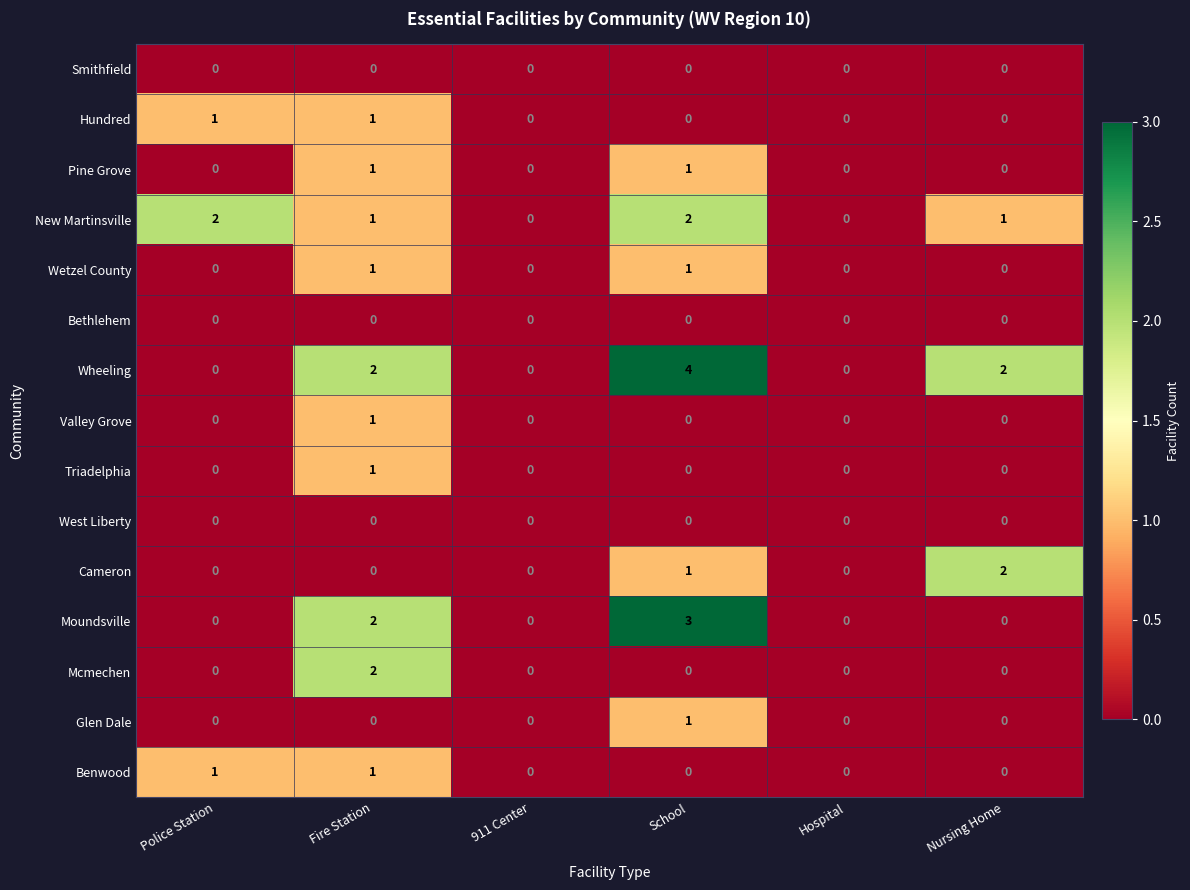

What is the difference between the Moundsville values at Police Station and School?

3